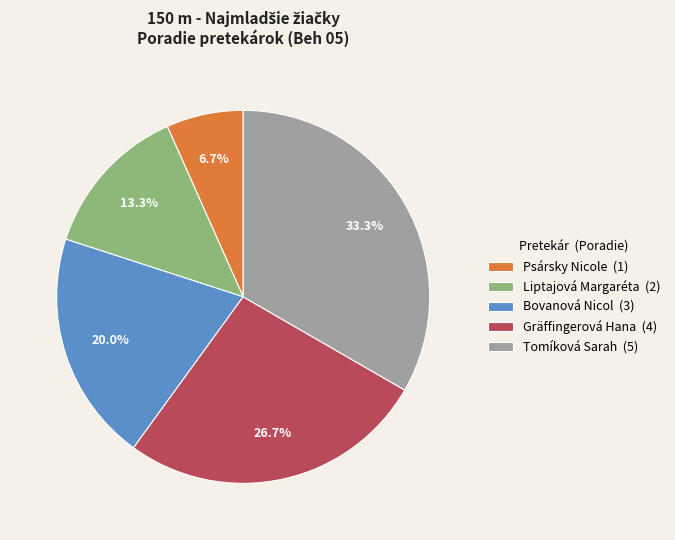

The Tomíková Sarah slice represents 33% of the pie. True or false?

True